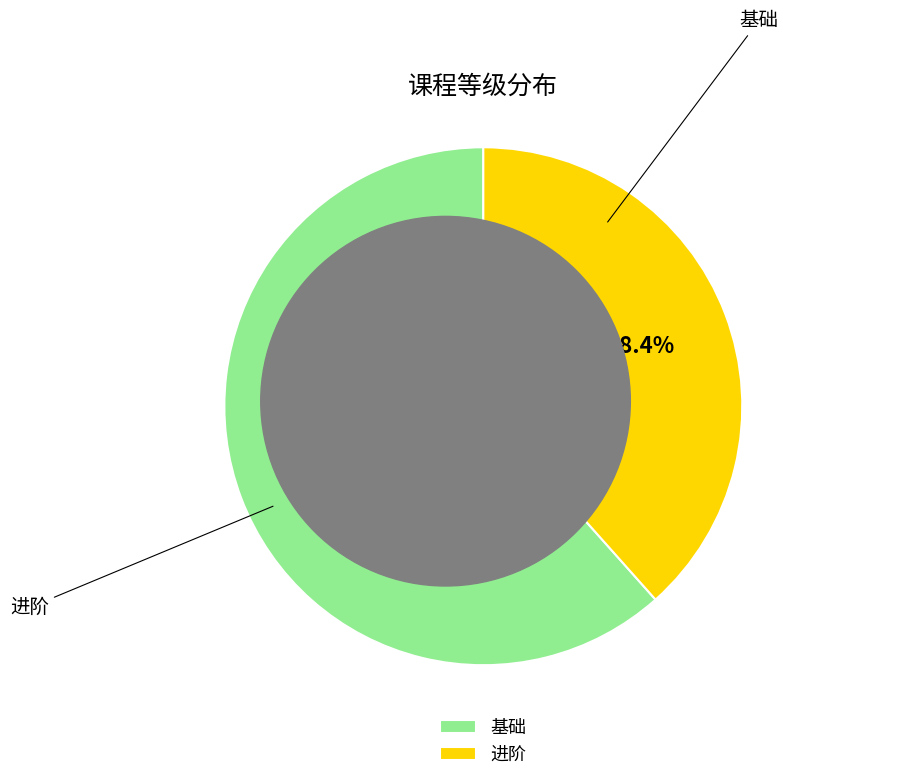

Rank the categories by value from highest to lowest.

基础, 进阶